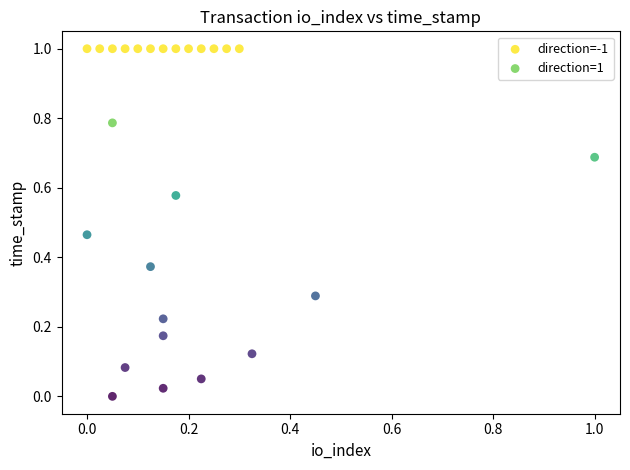

Which series contains the lowest Y value?

direction=1